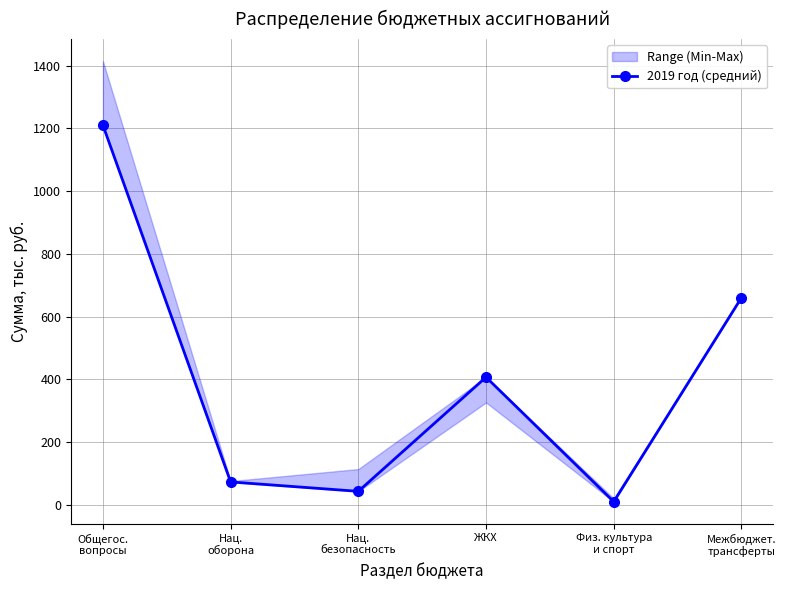

Which has a higher value, Нац.
безопасность or Физ. культура
и спорт?

Нац.
безопасность